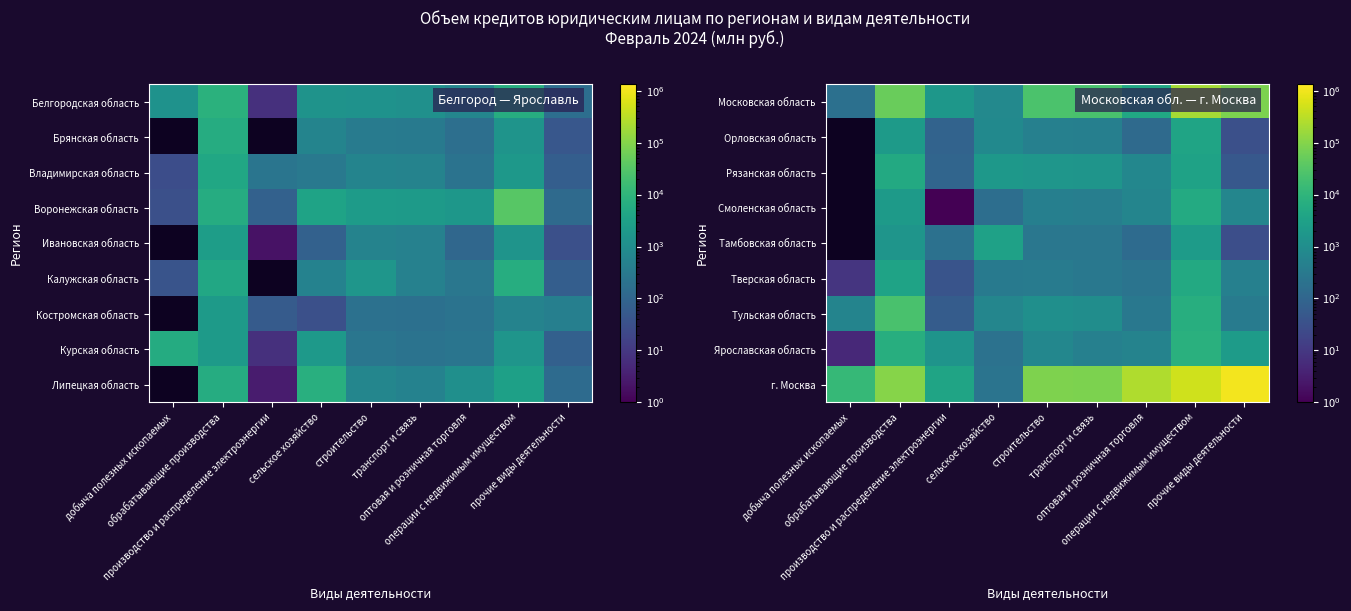

List the series in order of their peak value, highest first.

г. Москва, Московская область, Тульская область, Ярославская область, Смоленская область, Рязанская область, Тверская область, Орловская область, Тамбовская область